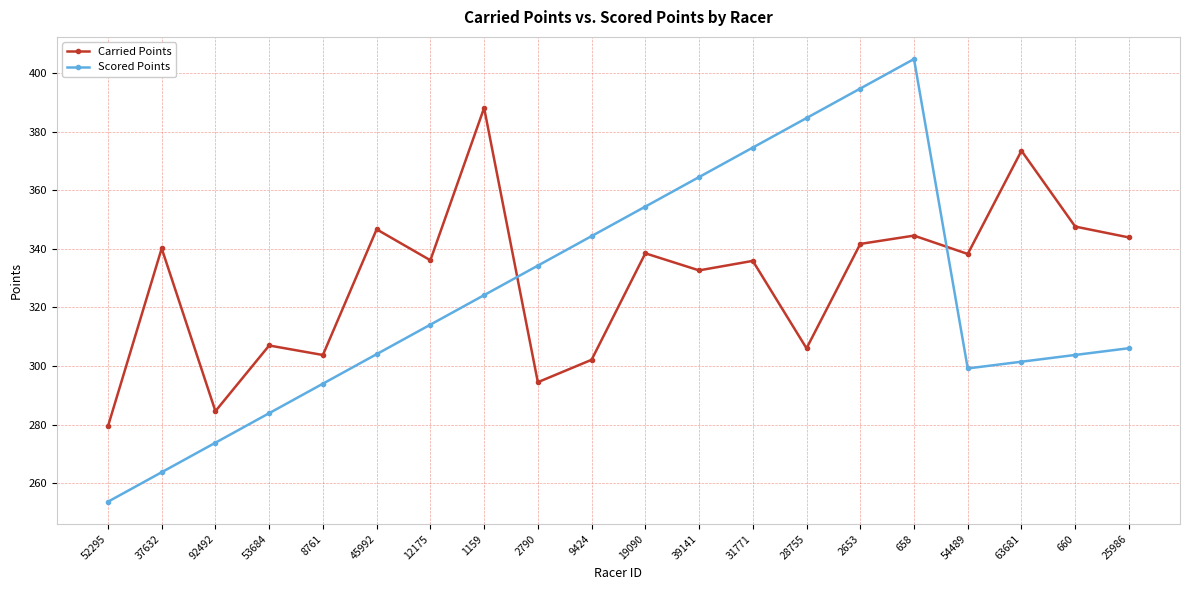

What is the label of the 9th point from the left?

2790